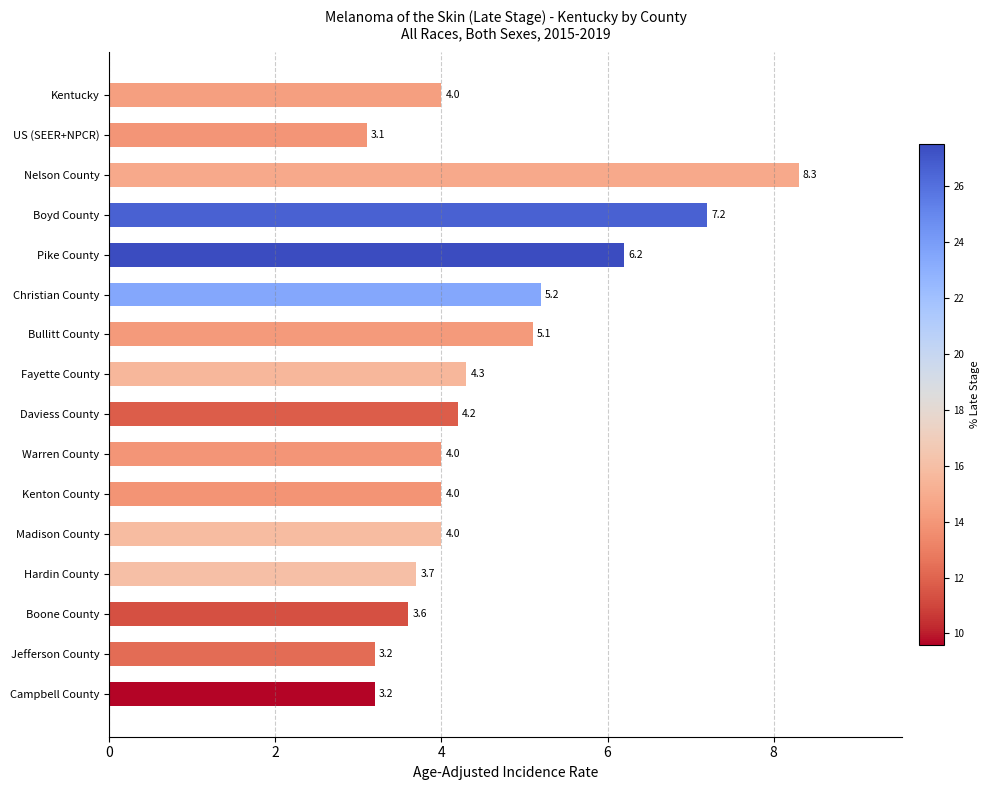

True or false: the data shows 3.6 at Boone County.

True